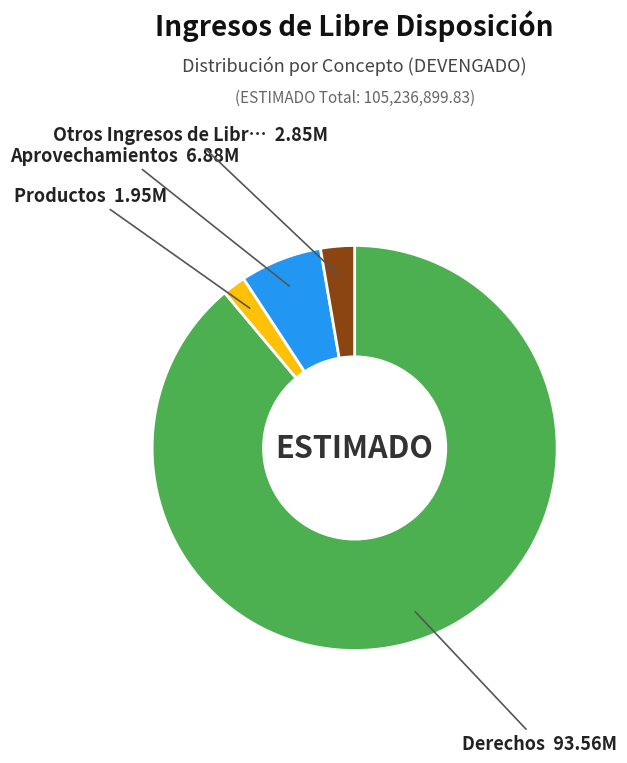

Is there a majority slice in this chart?

Yes